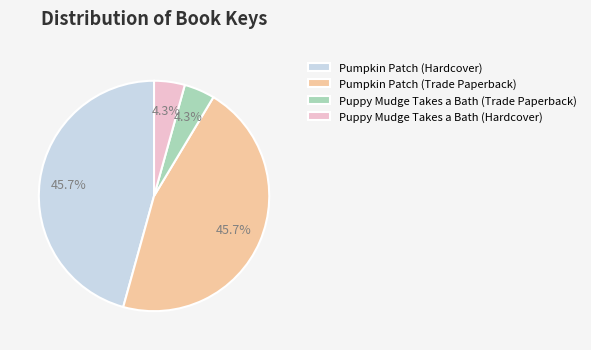

True or false: Pumpkin Patch (Hardcover) accounts for 46% of the total.

True